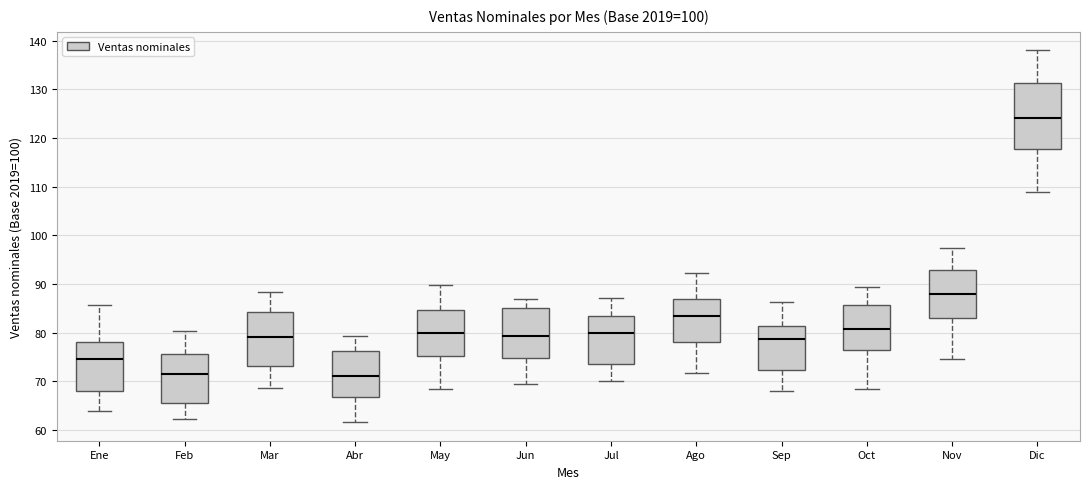

Reading left to right, read every box against the y-axis: the position of its median line, the range the box covers, and the ends of its whiskers. The values are not printed on the chart, so give them approximately, as read against the axis.

Ene: median 75, box 68 to 78, whiskers 64 to 86
Feb: median 72, box 66 to 76, whiskers 62 to 80
Mar: median 79, box 73 to 84, whiskers 69 to 88
Abr: median 71, box 67 to 76, whiskers 62 to 79
May: median 80, box 75 to 85, whiskers 68 to 90
Jun: median 79, box 75 to 85, whiskers 69 to 87
Jul: median 80, box 74 to 83, whiskers 70 to 87
Ago: median 83, box 78 to 87, whiskers 72 to 92
Sep: median 79, box 72 to 81, whiskers 68 to 86
Oct: median 81, box 76 to 86, whiskers 68 to 89
Nov: median 88, box 83 to 93, whiskers 75 to 98
Dic: median 124, box 118 to 131, whiskers 109 to 138